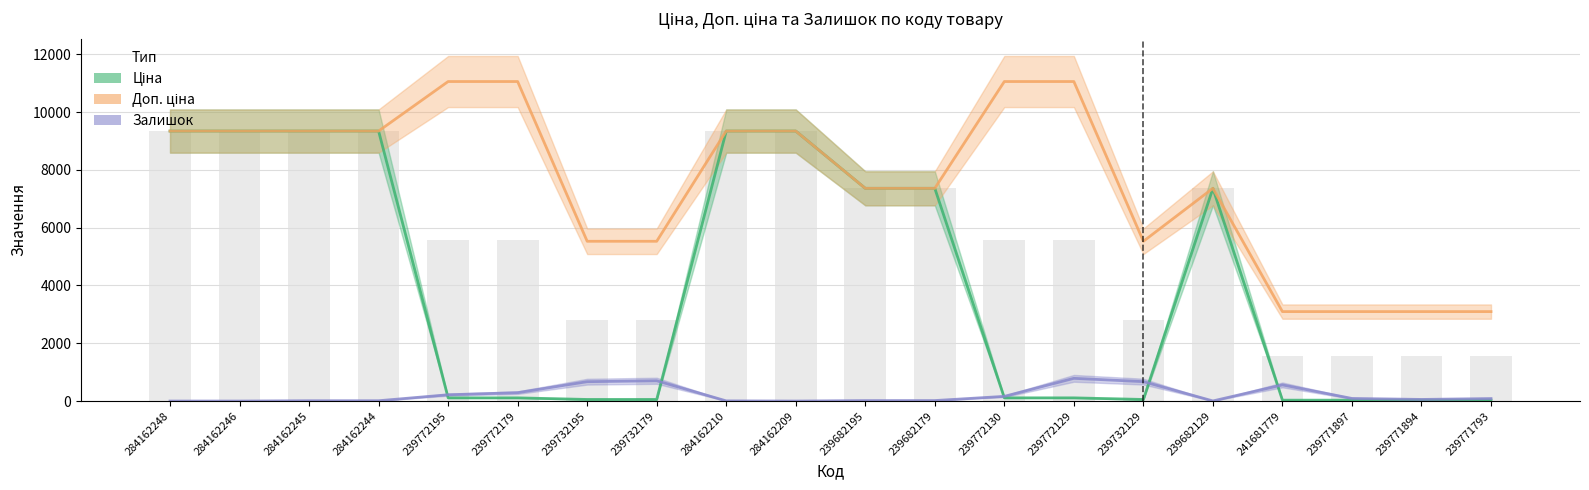

What is the greatest value displayed?

11055.0